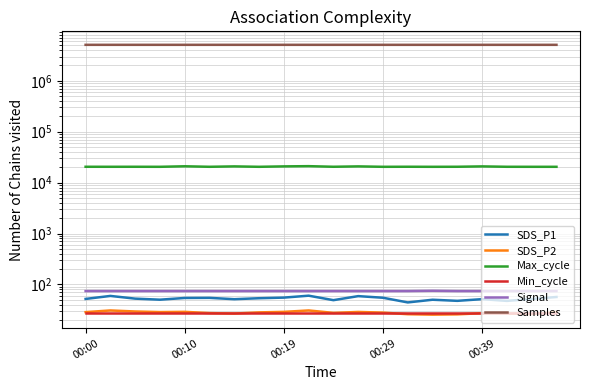

In SDS_P1, how many points are lower than both neighbors (excluding endpoints)?

6